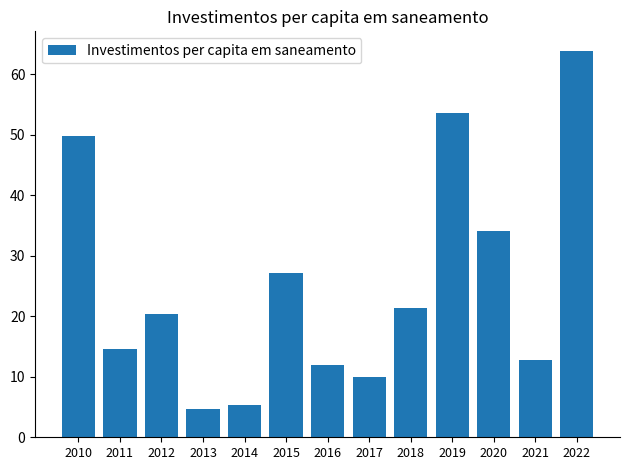

Which category has the highest value across all series?

2022